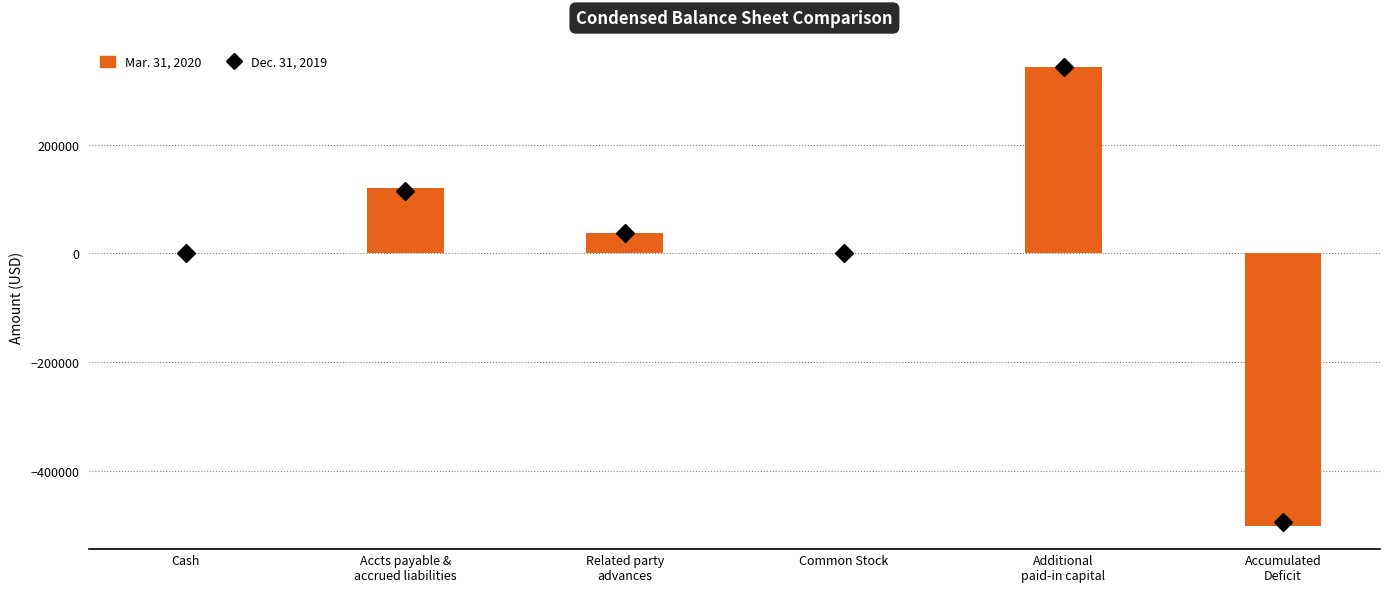

What is the sum of the Dec. 31, 2019 values at Cash and Accumulated
Deficit?

-495162